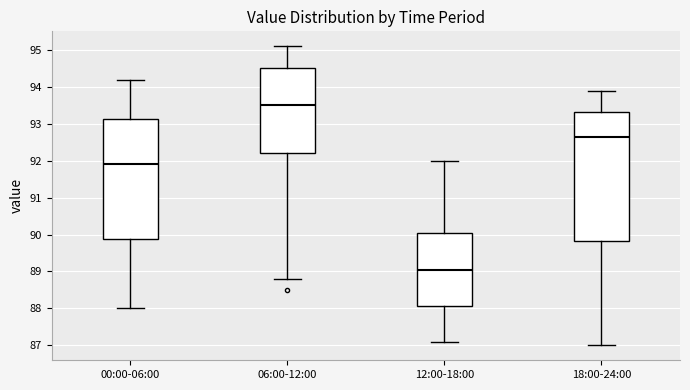

Where does the upper whisker of the box for 06:00-12:00 end on the y-axis? The values are not printed on the chart, so give them approximately, as read against the axis.

95.1